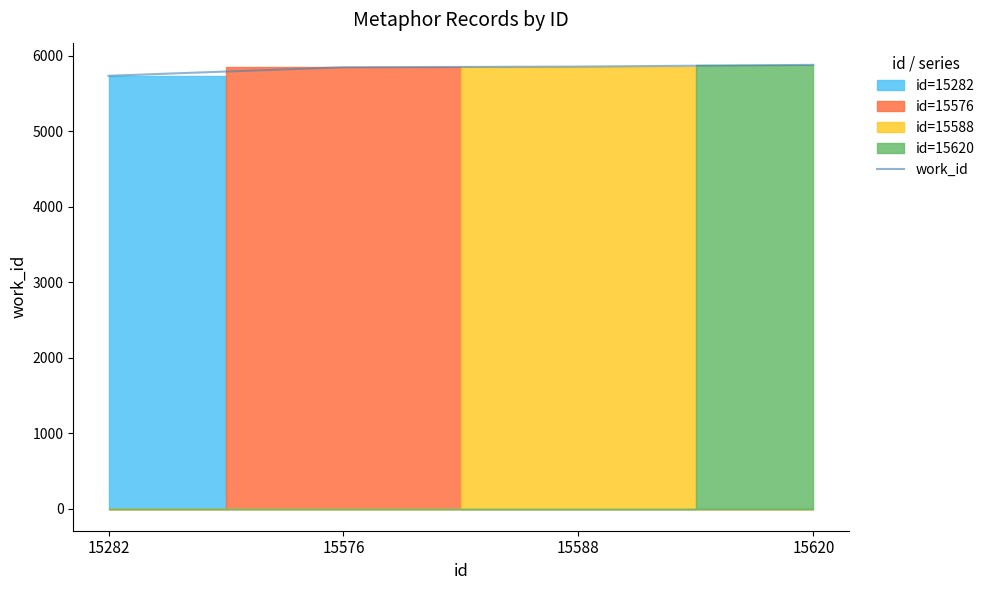

List the labels in order of value, smallest first.

15282, 15576, 15588, 15620